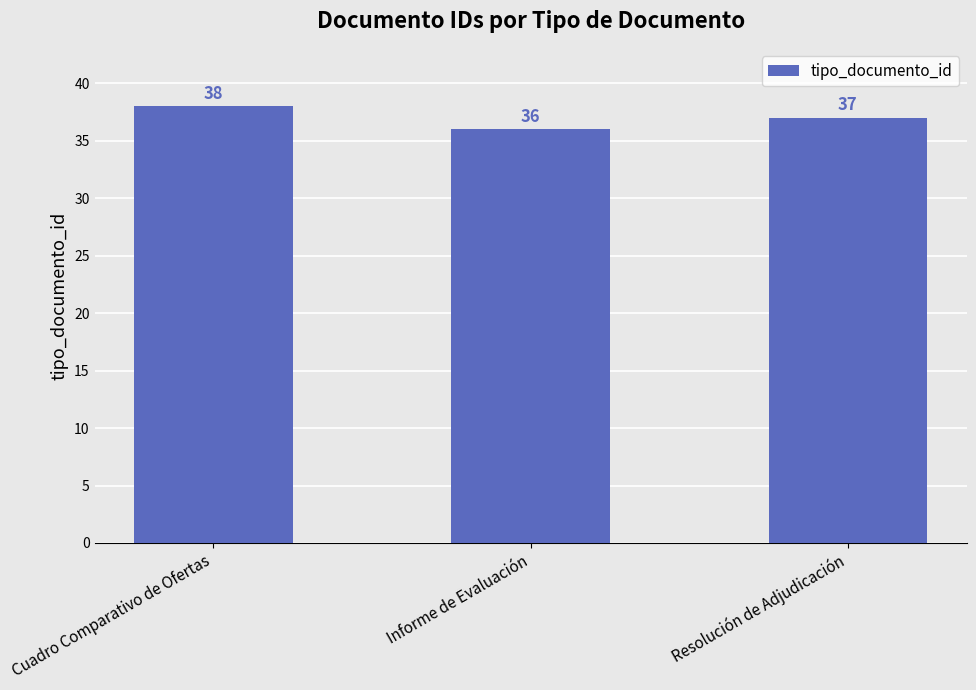

How many categories are shown in the chart?

3